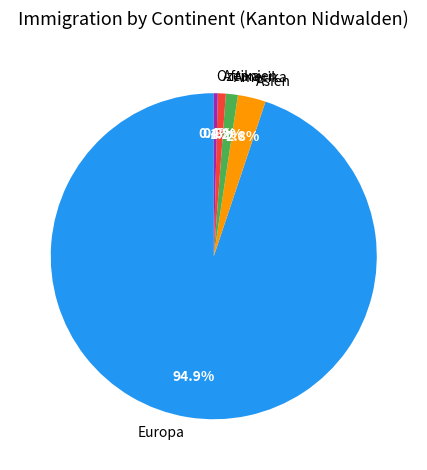

What is the total percentage of Asien and Ozeanien?

3.2%